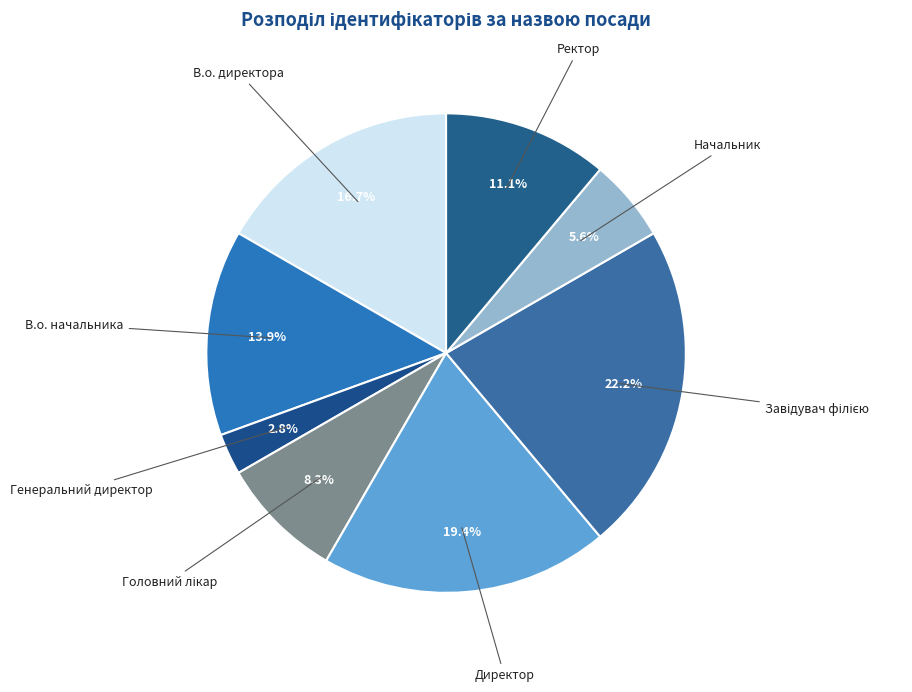

How many segments does this pie chart have?

8